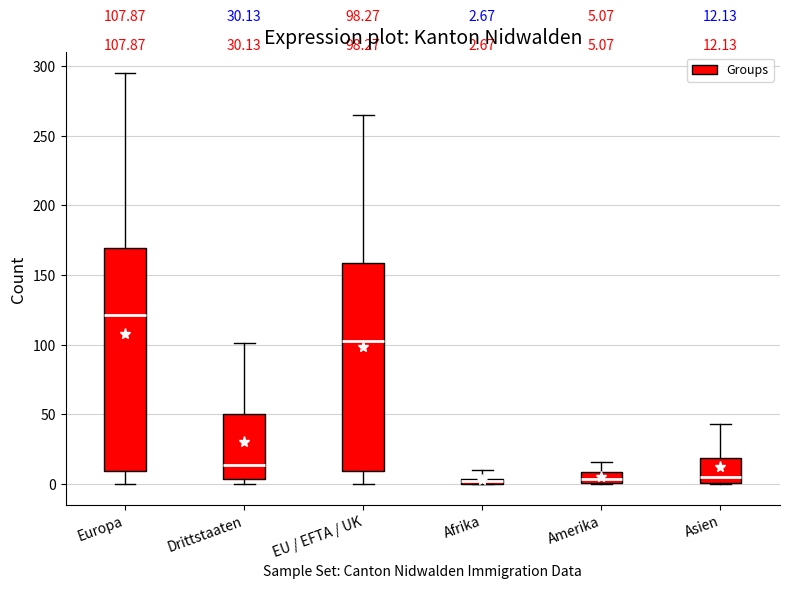

Which box's median line is the highest?

Europa